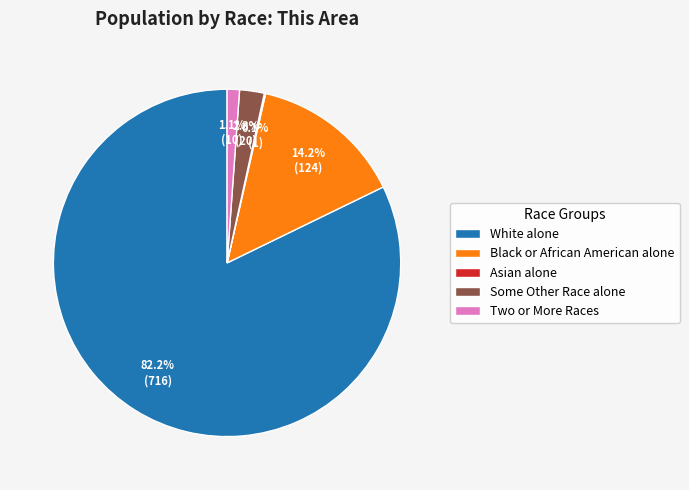

Is there any slice that represents more than half of the pie?

Yes